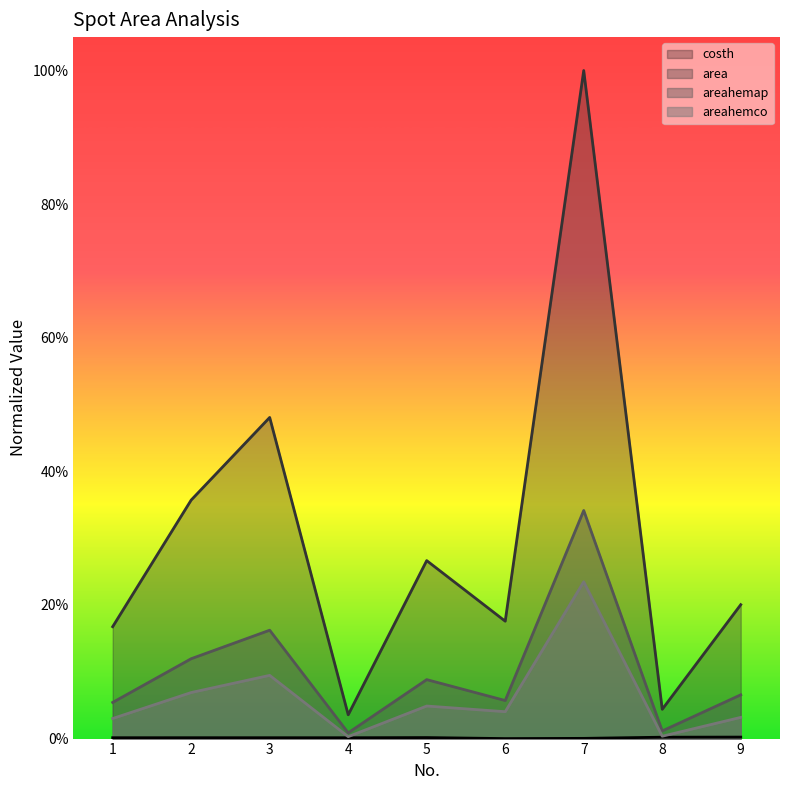

At how many categories does at least one series exceed 0?

9